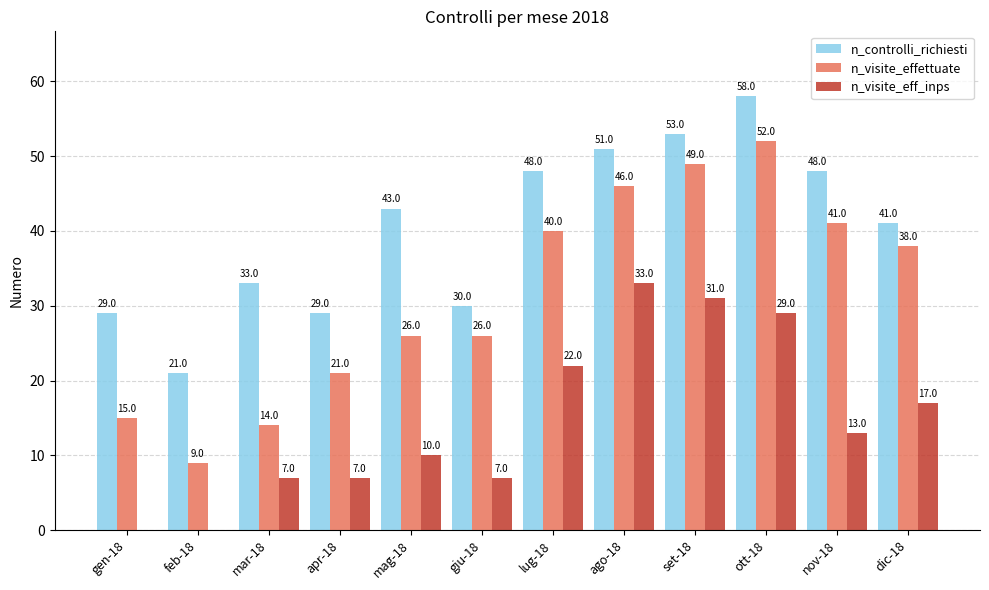

The n_visite_effettuate series shows 40 at lug-18. True or false?

True